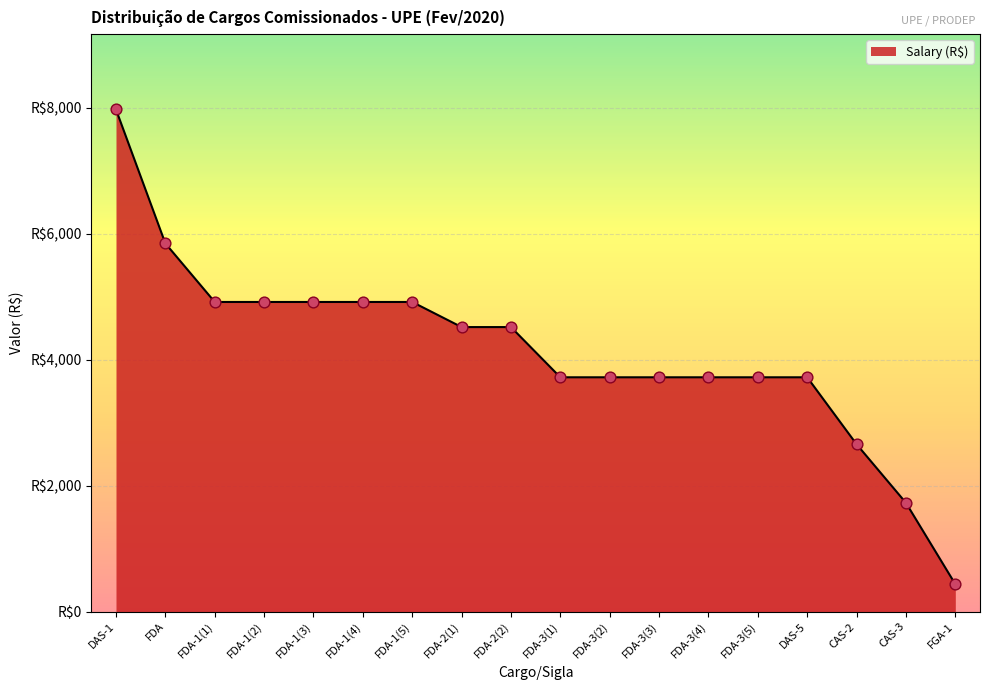

What is the change in value from DAS-1 to FDA-3(1)?

-4252.4